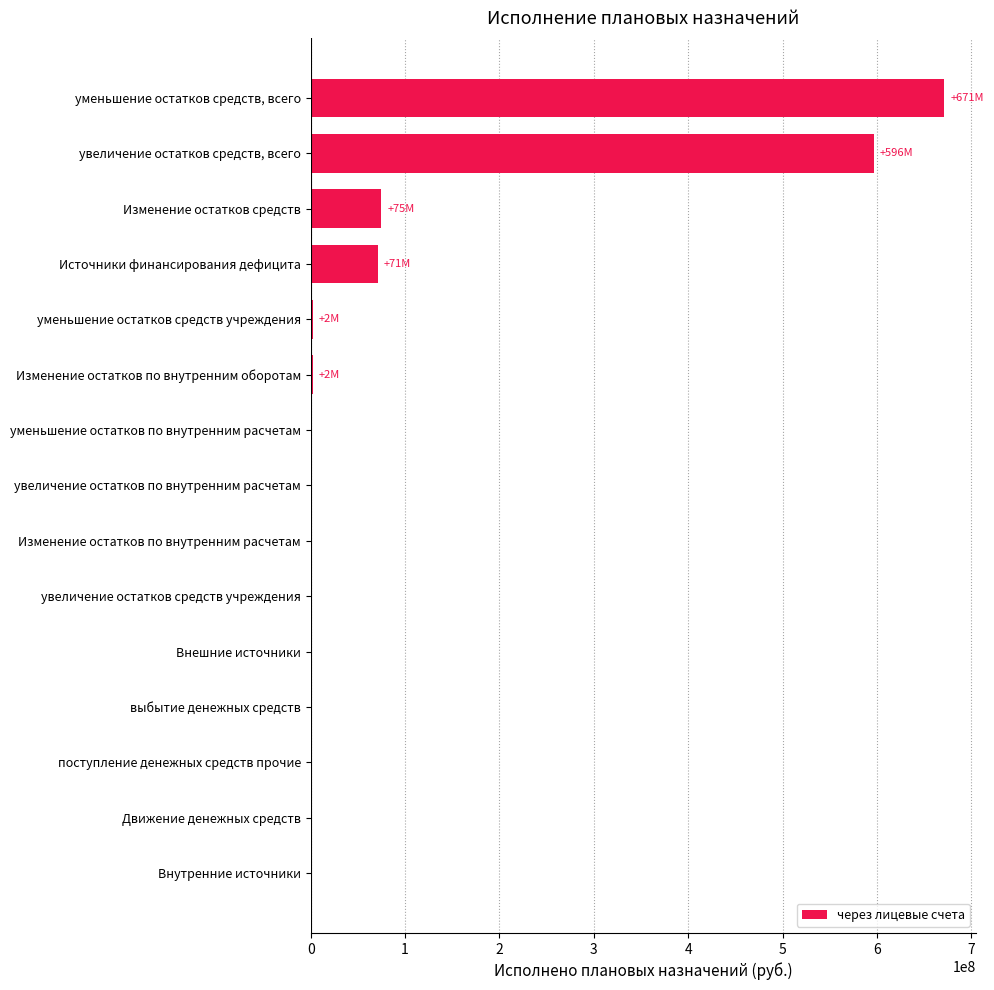

Does the chart contain stacked bars?

No